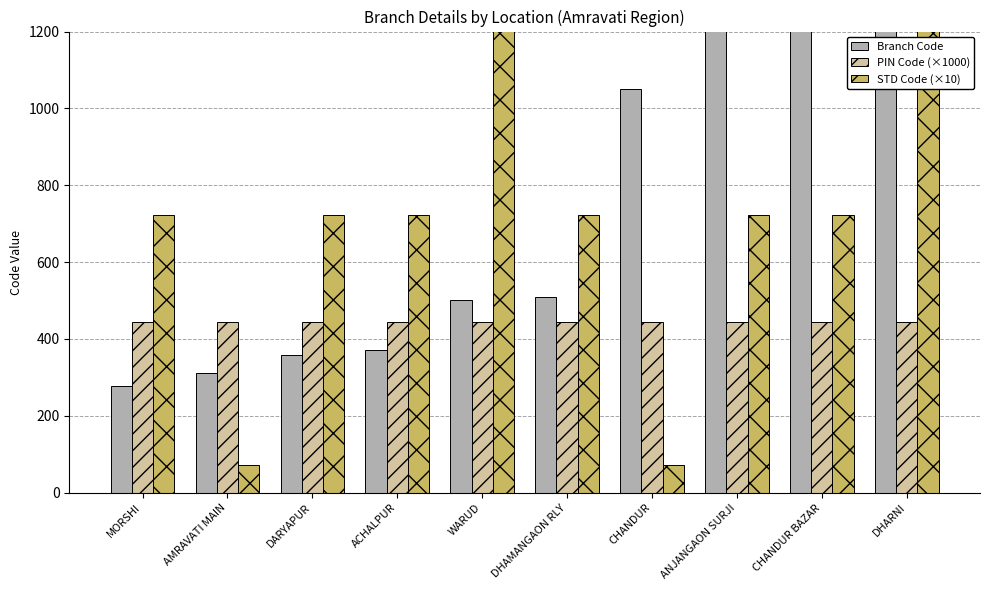

What is the difference between the highest and lowest values at ANJANGAON SURJI?

1693.3